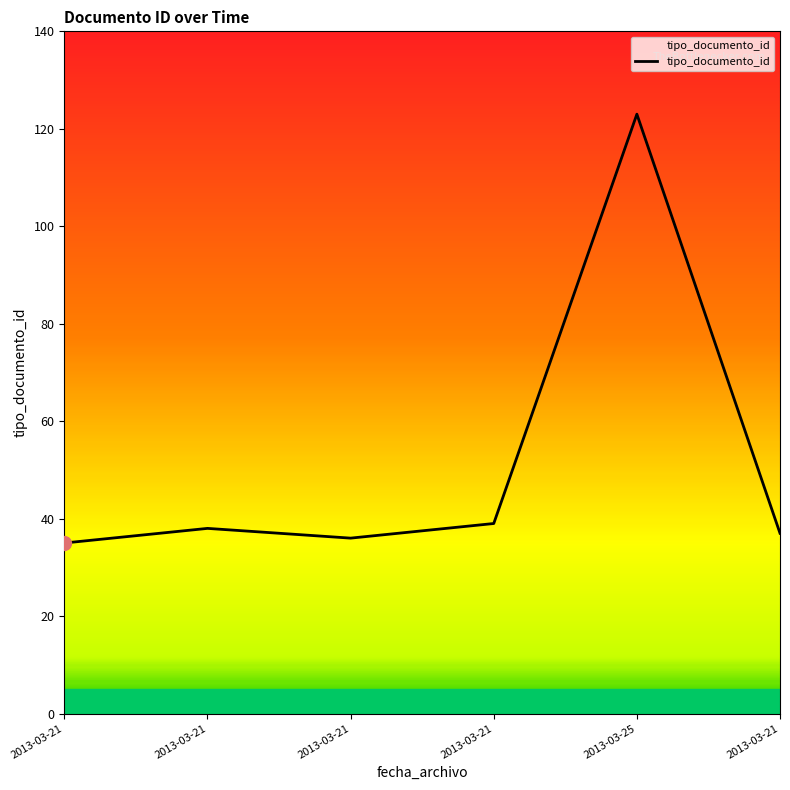

Does the chart have visible grid lines?

No